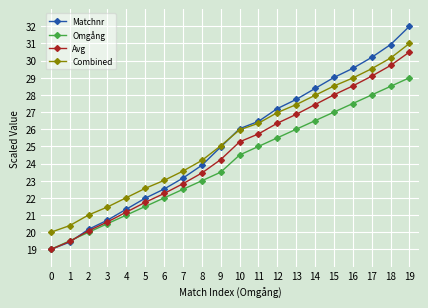

True or false: Combined and Omgång intersect in this chart.

False